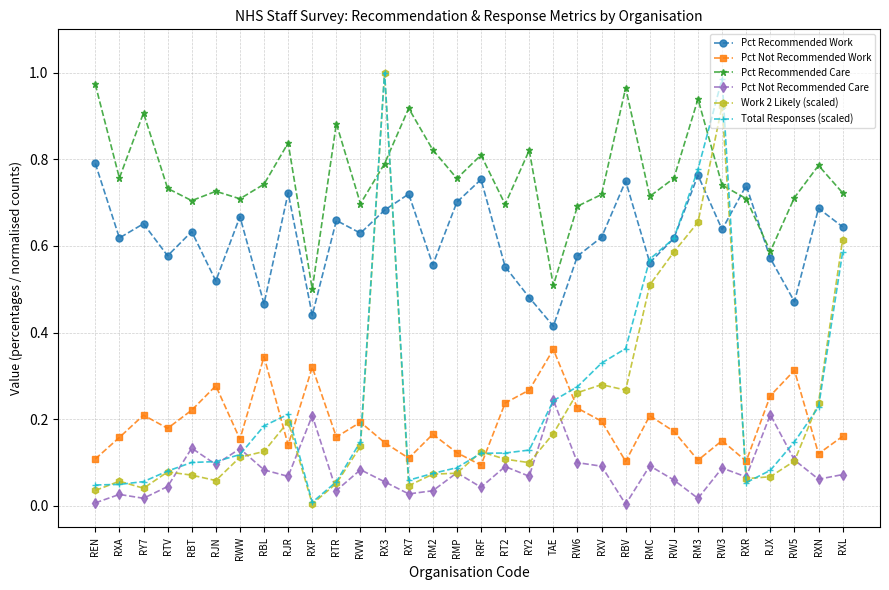

What are all the series names shown in the legend?

Pct Recommended Work, Pct Not Recommended Work, Pct Recommended Care, Pct Not Recommended Care, Work 2 Likely (scaled), Total Responses (scaled)